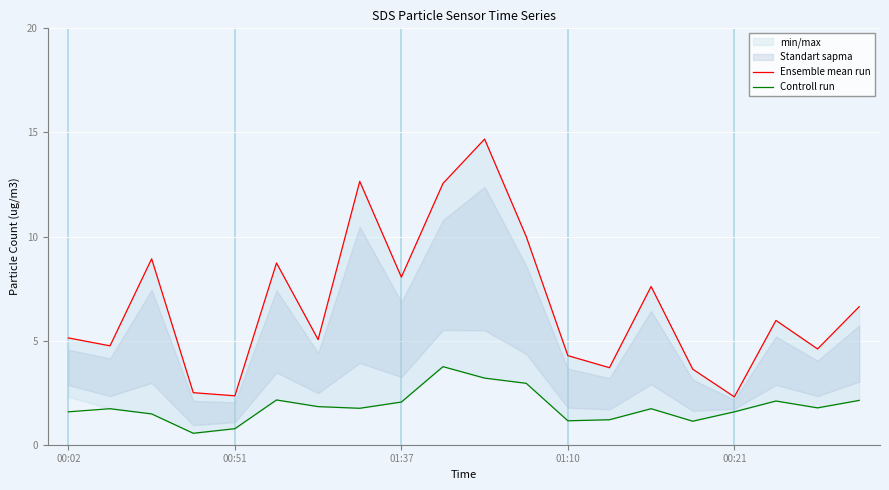

How many values in the Controll run series exceed 1?

18